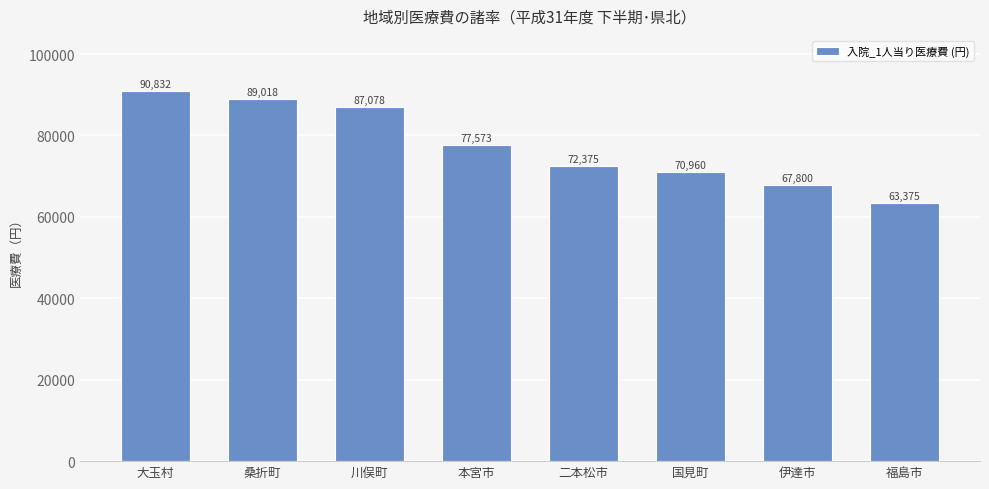

List the labels in order of value, largest first.

大玉村, 桑折町, 川俣町, 本宮市, 二本松市, 国見町, 伊達市, 福島市